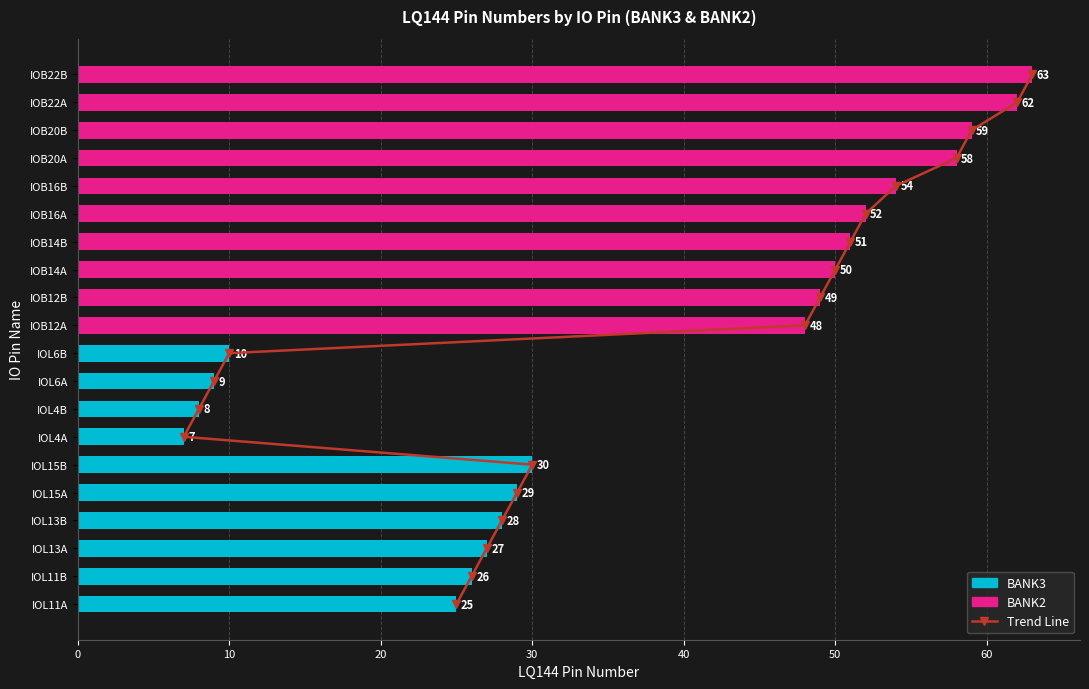

The chart shows a value of 8 at 16. True or false?

False